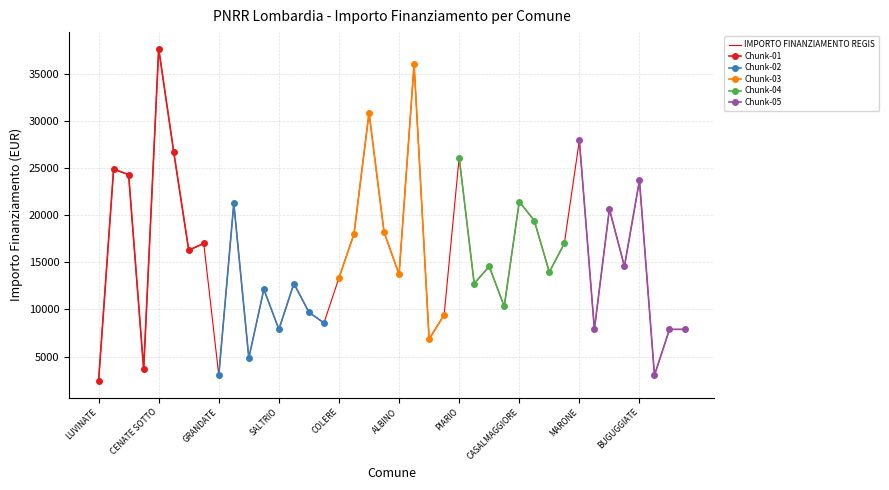

Reading left to right, transcribe all the data shown in this chart.

LUVINATE=2428	COMMESSAGGIO=24887	CASALBUTTANO=24280	CASALOLDO=3642	CENATE SOTTO=37634	FIGINO SERENZA=26708	CAVENAGO DI BRIANZA=16283	LUNGAVILLA=16996	GRANDATE=3035	COCQUIO-TREVISAGO=21245	AZZANO MELLA=4856	ARDENNO=12140	SALTRIO=7891	MARGNO=12747	MEZZANA RABATTONE=9712	BONATE SOTTO=8570	COLERE=13354	CAPONAGO=17997	MELZO=30852	ARSAGO SEPRIO=18210	ALBINO=13712	CASTANO PRIMO=35994	LANDRIANO=6856	GOITO=9427	PIARIO=26101	SONDRIO=12747	CESANA BRIANZA=14568	PIEVE DEL CAIRO=10319	CASALMAGGIORE=21425	CAPRINO BERGAMASCO=19424	VALGOGLIO=13961	CORTEOLONA E GENZONE=16996	MARONE=27922	LODRINO=7891	PIAN CAMUNO=20638	COZZO=14568	BUGUGGIATE=23673	GUSSOLA=3035	CIMBERGO=7891	CORTENOVA=7891